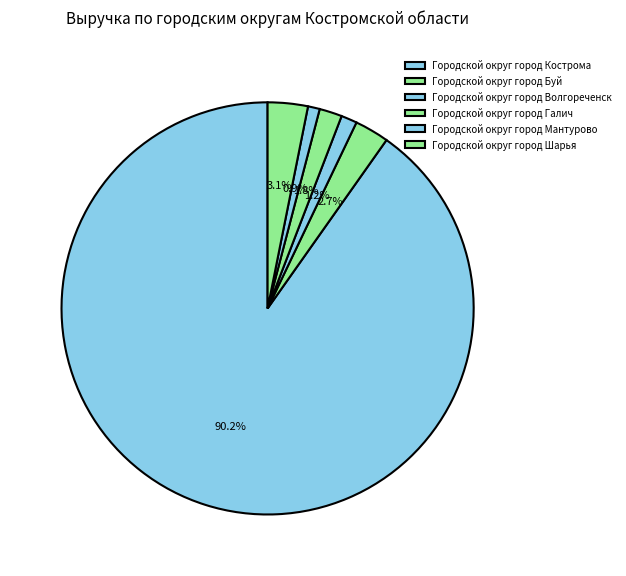

What is the change in value from Городской округ город Кострома to Городской округ город Галич?

-73175548.1